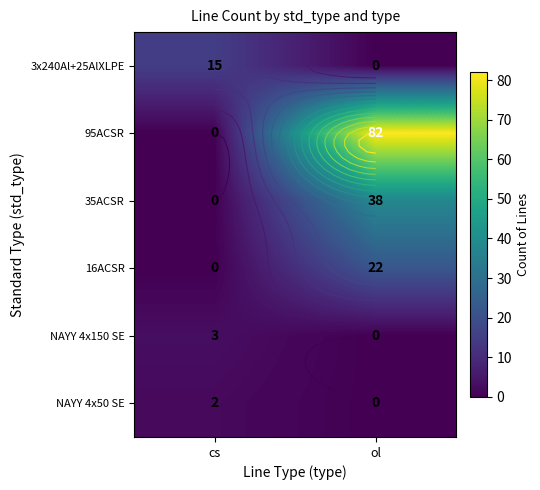

What is the sum of all 35ACSR values?

38